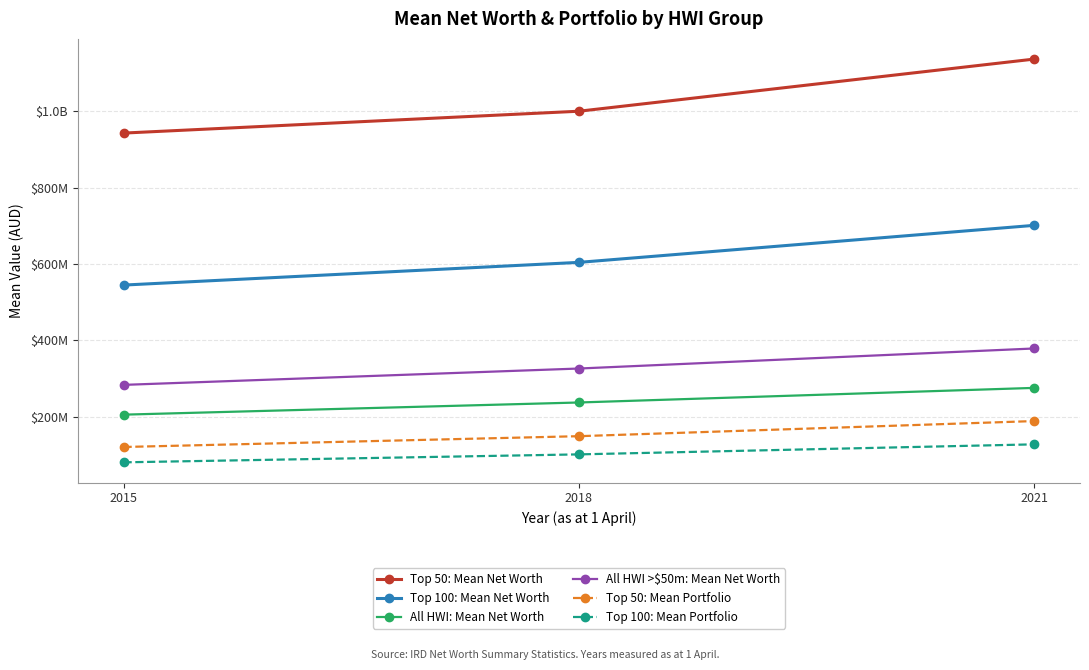

What are all the series names shown in the legend?

Top 50: Mean Net Worth, Top 100: Mean Net Worth, All HWI: Mean Net Worth, All HWI >$50m: Mean Net Worth, Top 50: Mean Portfolio, Top 100: Mean Portfolio